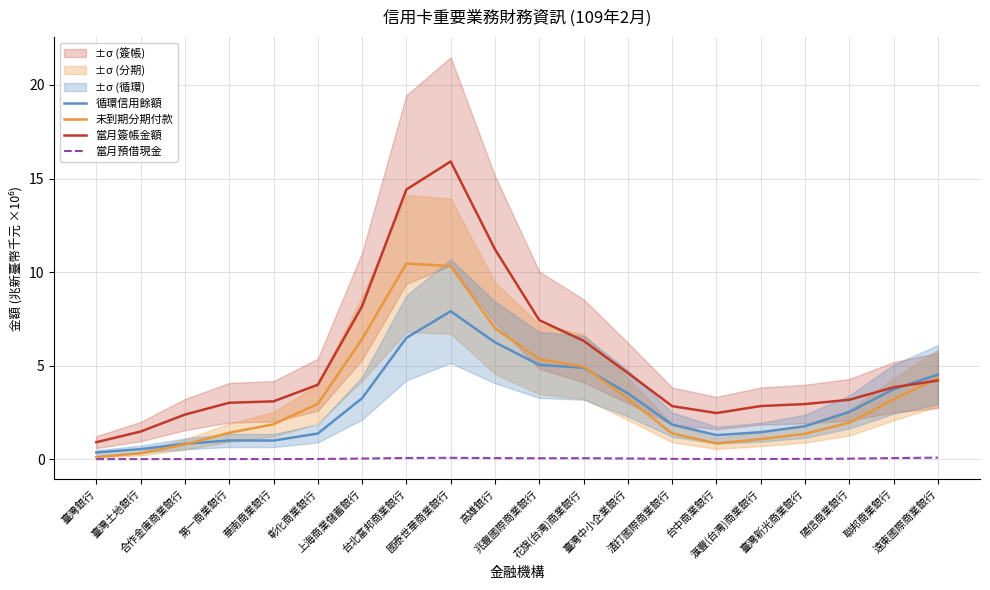

What is the label of the 13th point from the right?

台北富邦商業銀行